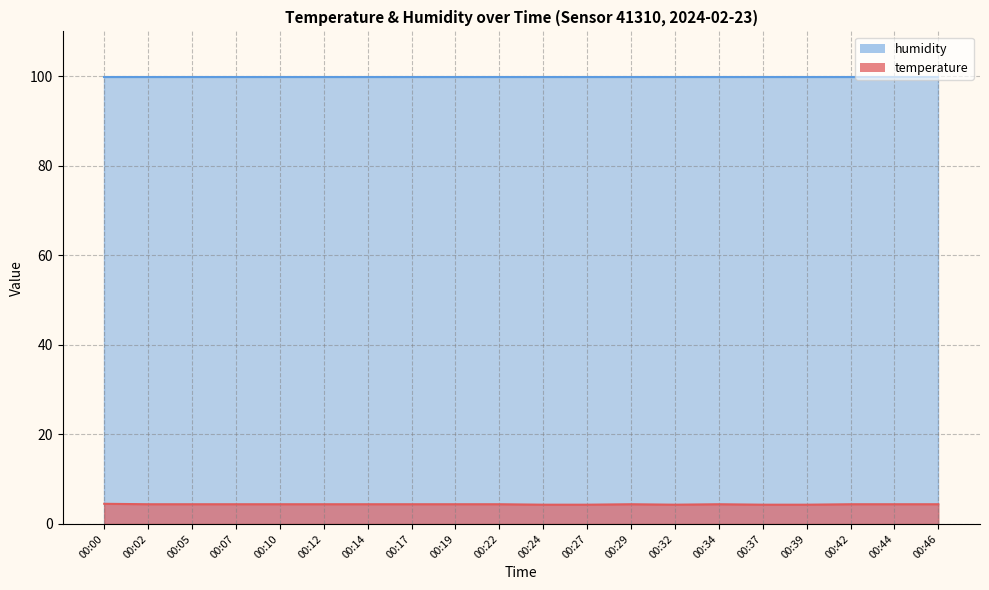

Rank the categories by value from highest to lowest.

00:00, 00:02, 00:05, 00:07, 00:10, 00:12, 00:14, 00:17, 00:19, 00:22, 00:29, 00:34, 00:42, 00:44, 00:46, 00:24, 00:27, 00:32, 00:37, 00:39